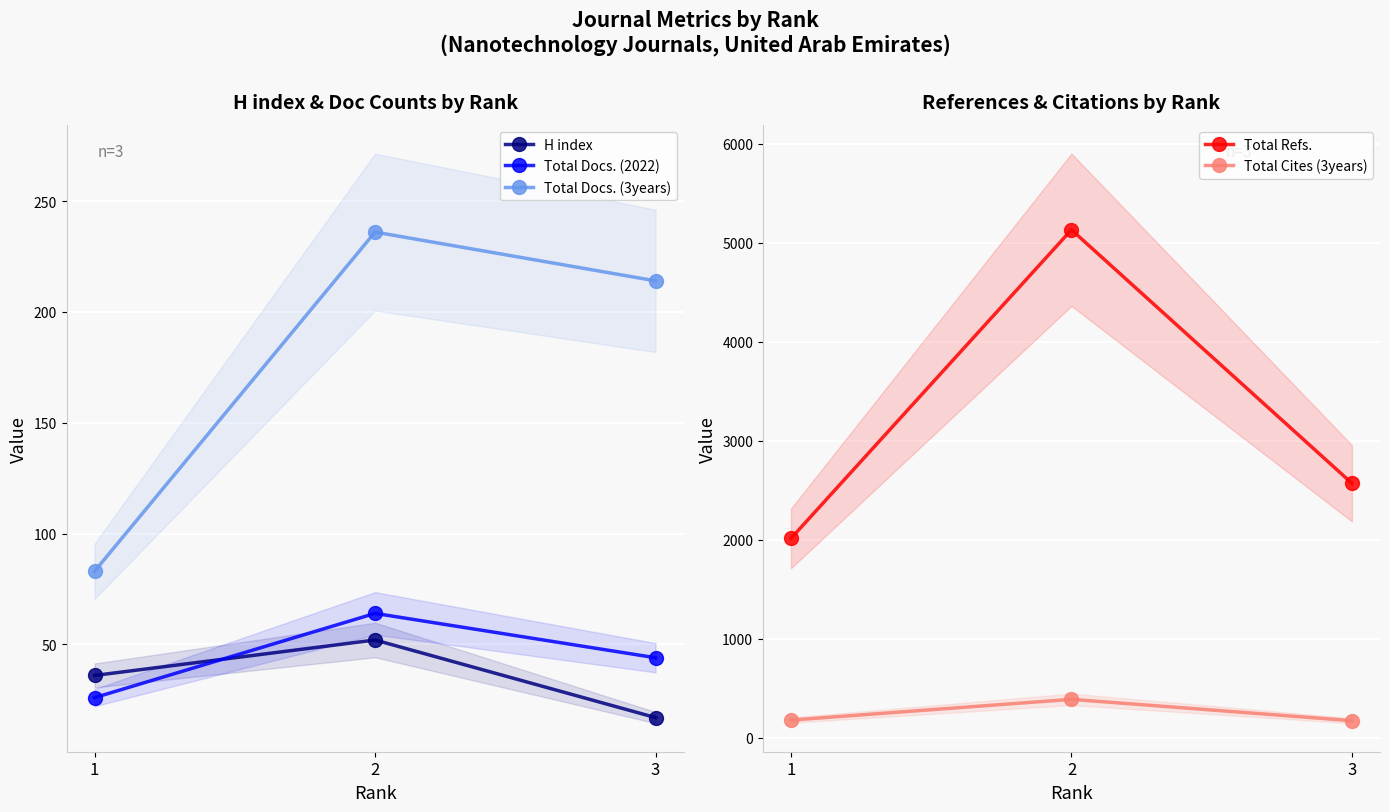

Is the value of Total Cites (3years) at 1 greater than the value of Total Refs. at 3?

No